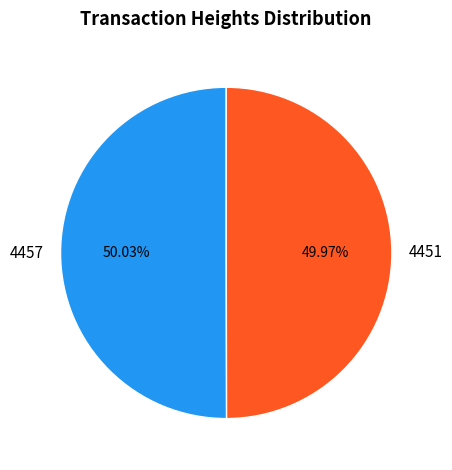

Is there a majority slice in this chart?

Yes